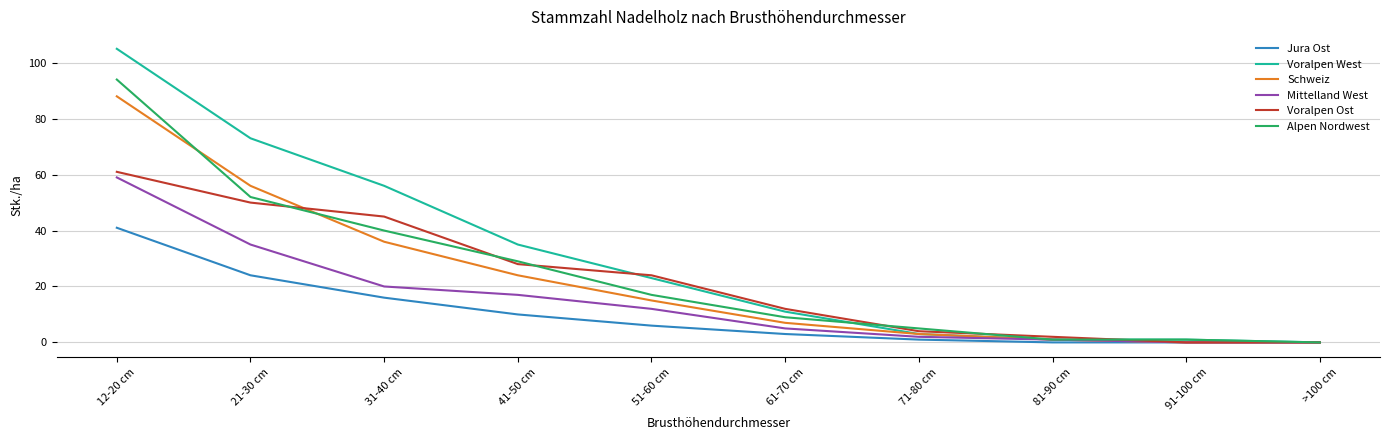

Which category has the highest value in the Schweiz series?

12-20 cm